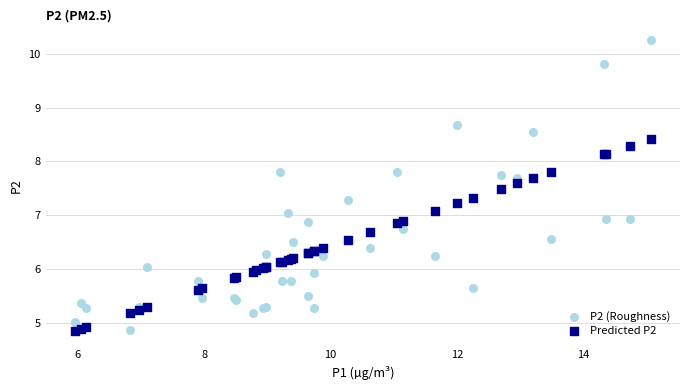

Which series has the largest Y range (max minus min)?

P2 (Roughness)